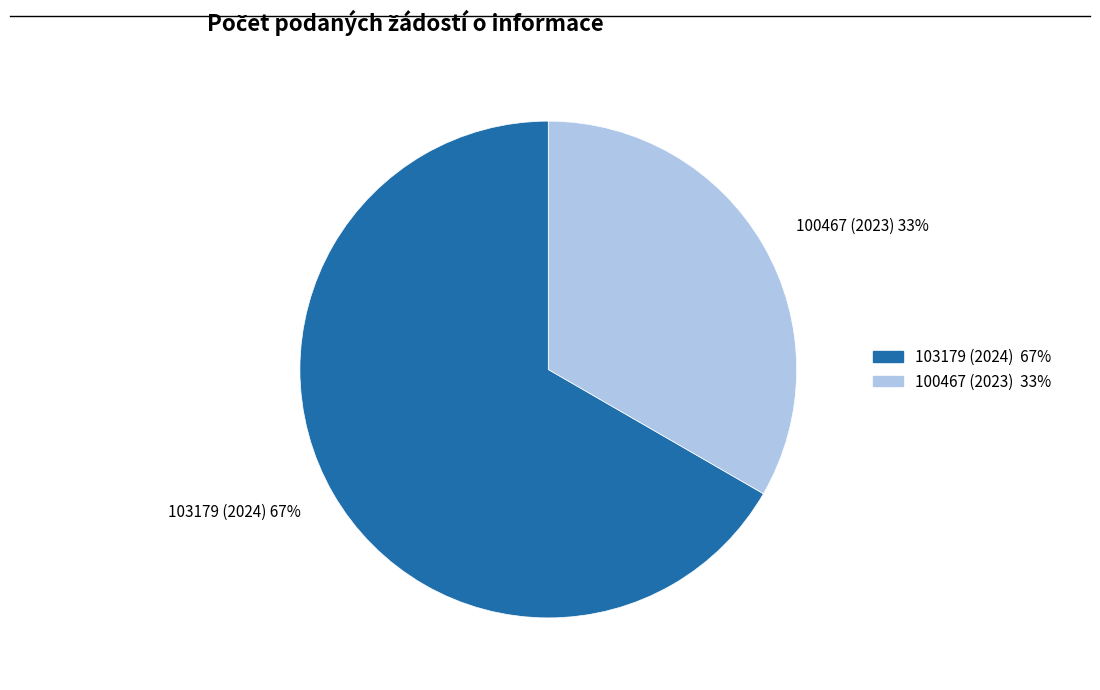

Which slice is the largest?

103179 (2024)